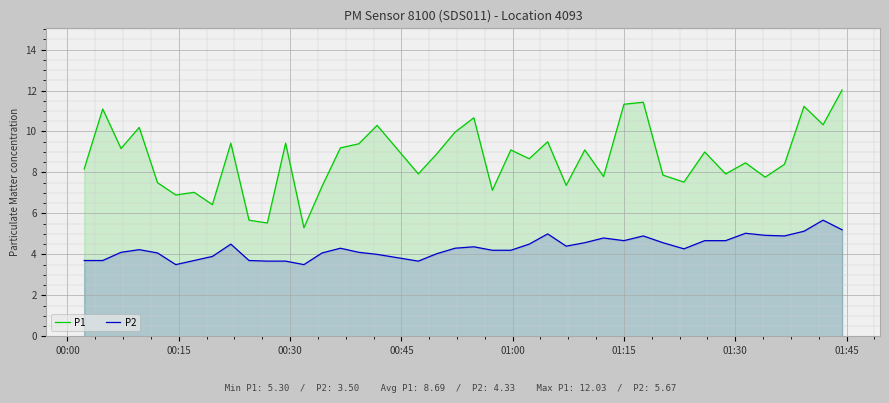

Does the chart display data point markers on the line(s)?

No